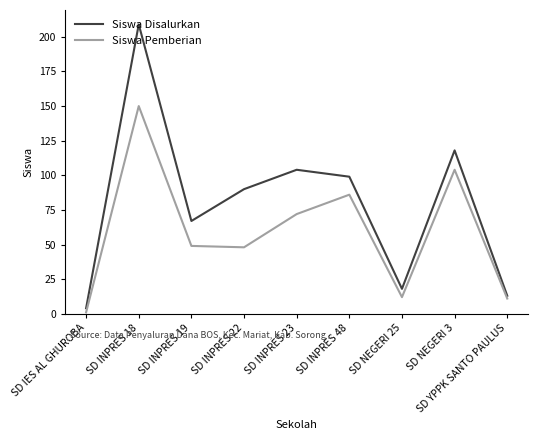

Where is Siswa Pemberian nearest to the value 75?

SD INPRES 23